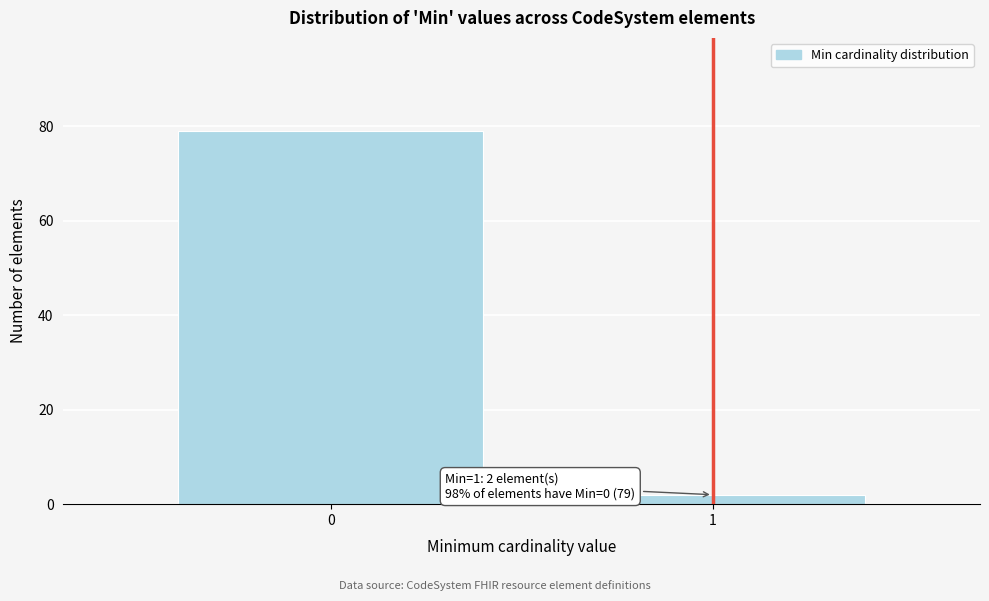

Reading left to right, extract all data points from this chart.

79	2